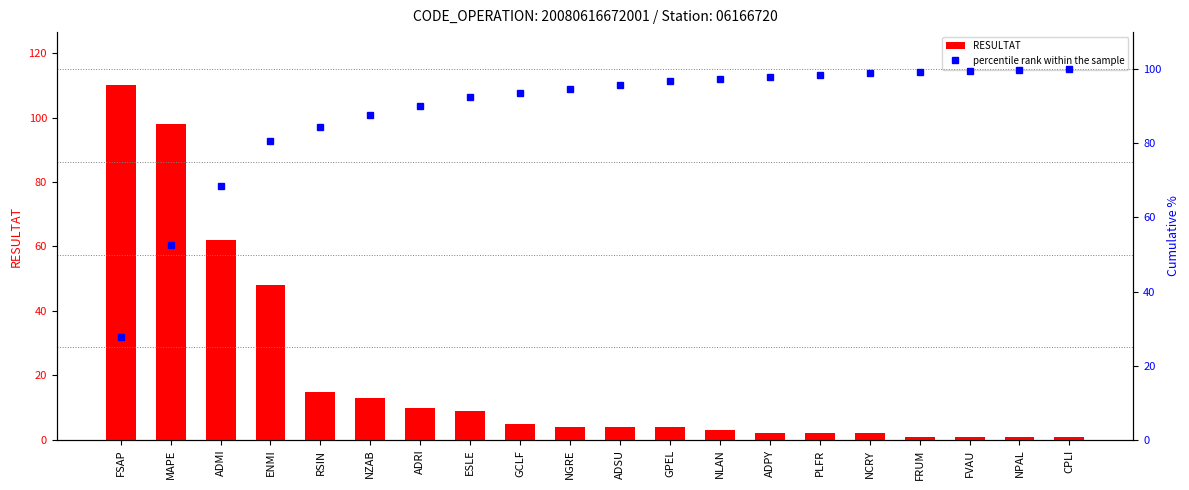

True or false: RESULTAT has a value of 48.0 at ENMI.

True